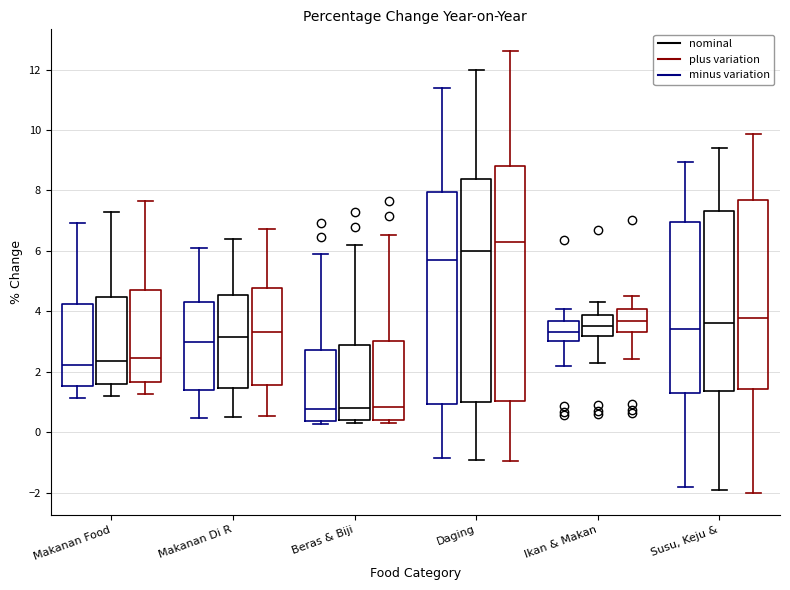

Reading left to right, read every box against the y-axis: the position of its median line, the range the box covers, and the ends of its whiskers. The values are not printed on the chart, so give them approximately, as read against the axis.

Makanan Food (minus variation): median 2.2, box 1.6 to 4.2, whiskers 1.2 to 7.0
Makanan Food (nominal): median 2.4, box 1.6 to 4.4, whiskers 1.2 to 7.4
Makanan Food (plus variation): median 2.4, box 1.6 to 4.6, whiskers 1.2 to 7.6
Makanan Di R (minus variation): median 3.0, box 1.4 to 4.4, whiskers 0.4 to 6.0
Makanan Di R (nominal): median 3.2, box 1.4 to 4.6, whiskers 0.6 to 6.4
Makanan Di R (plus variation): median 3.4, box 1.6 to 4.8, whiskers 0.6 to 6.8
Beras & Biji (minus variation): median 0.8, box 0.4 to 2.8, whiskers 0.2 to 5.8
Beras & Biji (nominal): median 0.8, box 0.4 to 2.8, whiskers 0.4 (just below the box's lower edge) to 6.2
Beras & Biji (plus variation): median 0.8, box 0.4 to 3.0, whiskers 0.4 (just below the box's lower edge) to 6.6
Daging (minus variation): median 5.8, box 1.0 to 8.0, whiskers -0.8 to 11.4
Daging (nominal): median 6.0, box 1.0 to 8.4, whiskers -0.8 to 12.0
Daging (plus variation): median 6.4, box 1.0 to 8.8, whiskers -1.0 to 12.6
Ikan & Makan (minus variation): median 3.4, box 3.0 to 3.6, whiskers 2.2 to 4.0
Ikan & Makan (nominal): median 3.6, box 3.2 to 3.8, whiskers 2.4 to 4.4
Ikan & Makan (plus variation): median 3.6, box 3.4 to 4.0, whiskers 2.4 to 4.6
Susu, Keju & (minus variation): median 3.4, box 1.4 to 7.0, whiskers -1.8 to 9.0
Susu, Keju & (nominal): median 3.6, box 1.4 to 7.4, whiskers -1.8 to 9.4
Susu, Keju & (plus variation): median 3.8, box 1.4 to 7.6, whiskers -2.0 to 9.8